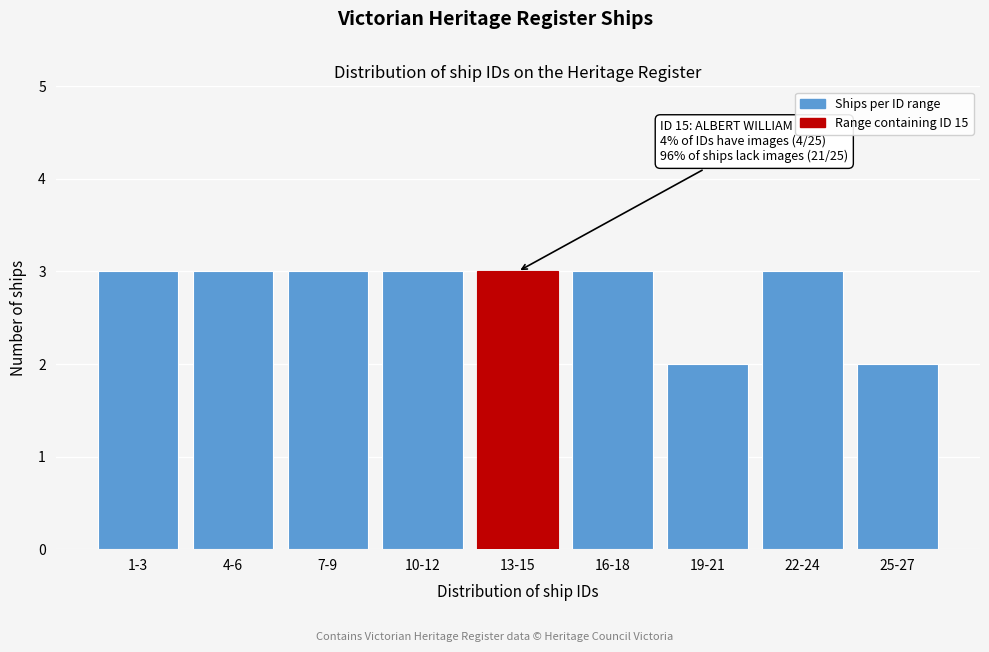

Reading left to right, extract all data points from this chart.

3	3	3	3	3	3	2	3	2